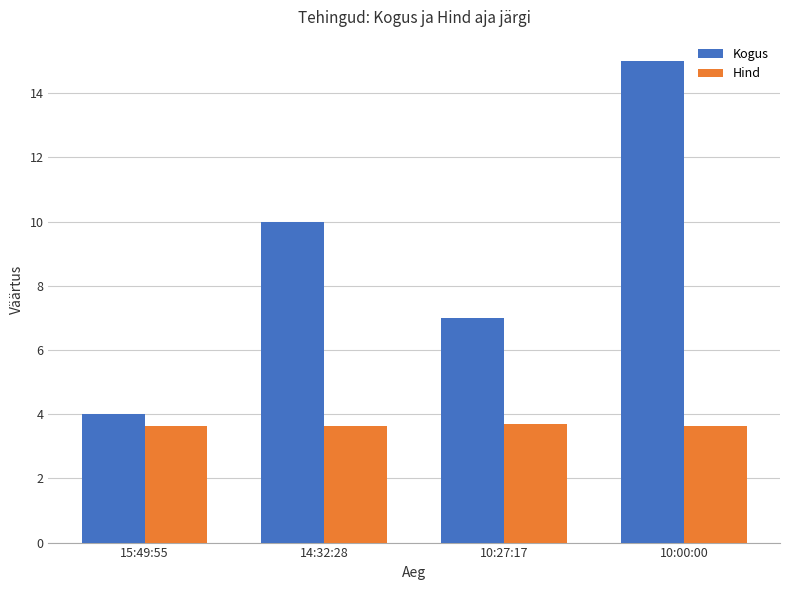

What is the label of the 3rd bar from the right?

14:32:28